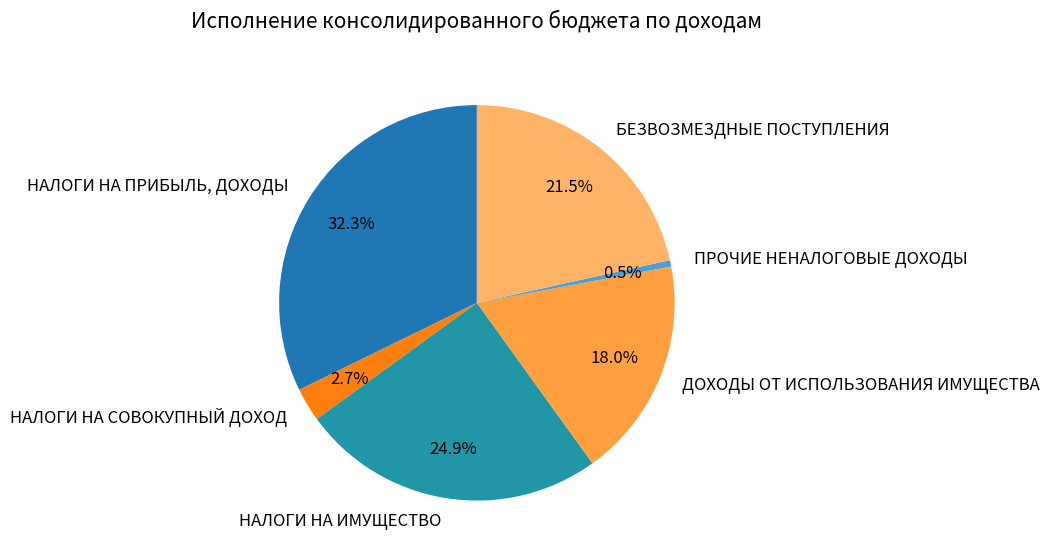

Which category has the smallest portion of the pie?

ПРОЧИЕ НЕНАЛОГОВЫЕ ДОХОДЫ